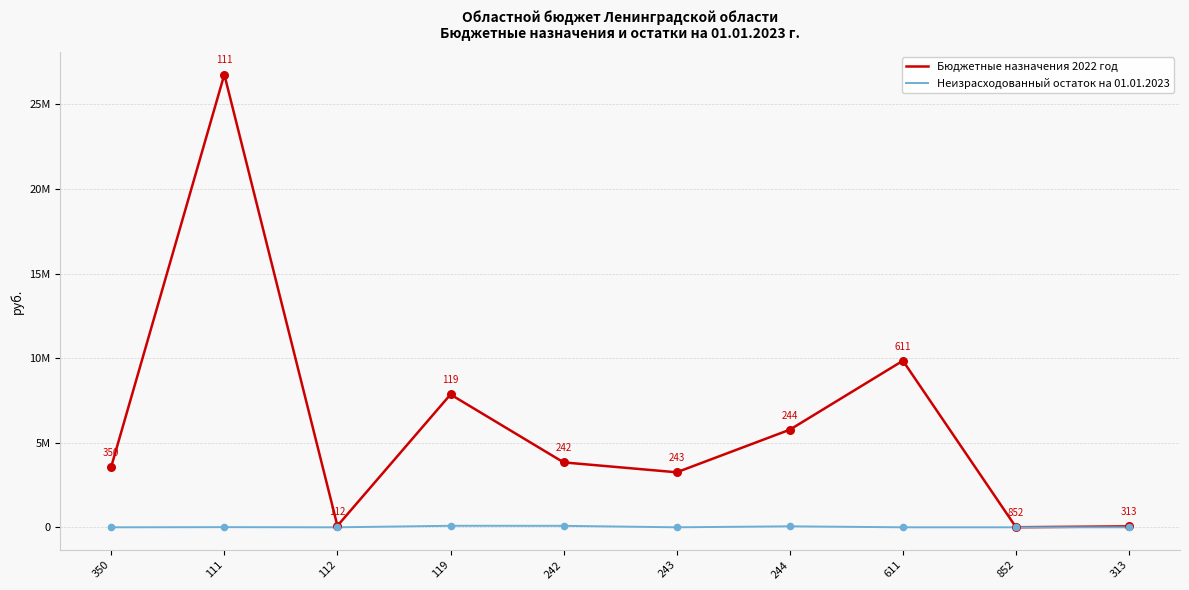

What is the total value across all series at 852?

3999.0